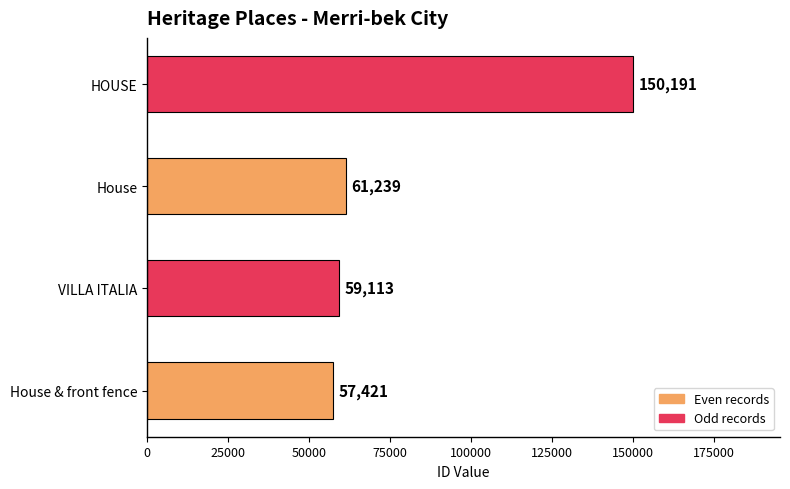

Are the bars grouped side by side (vs. stacked)?

No